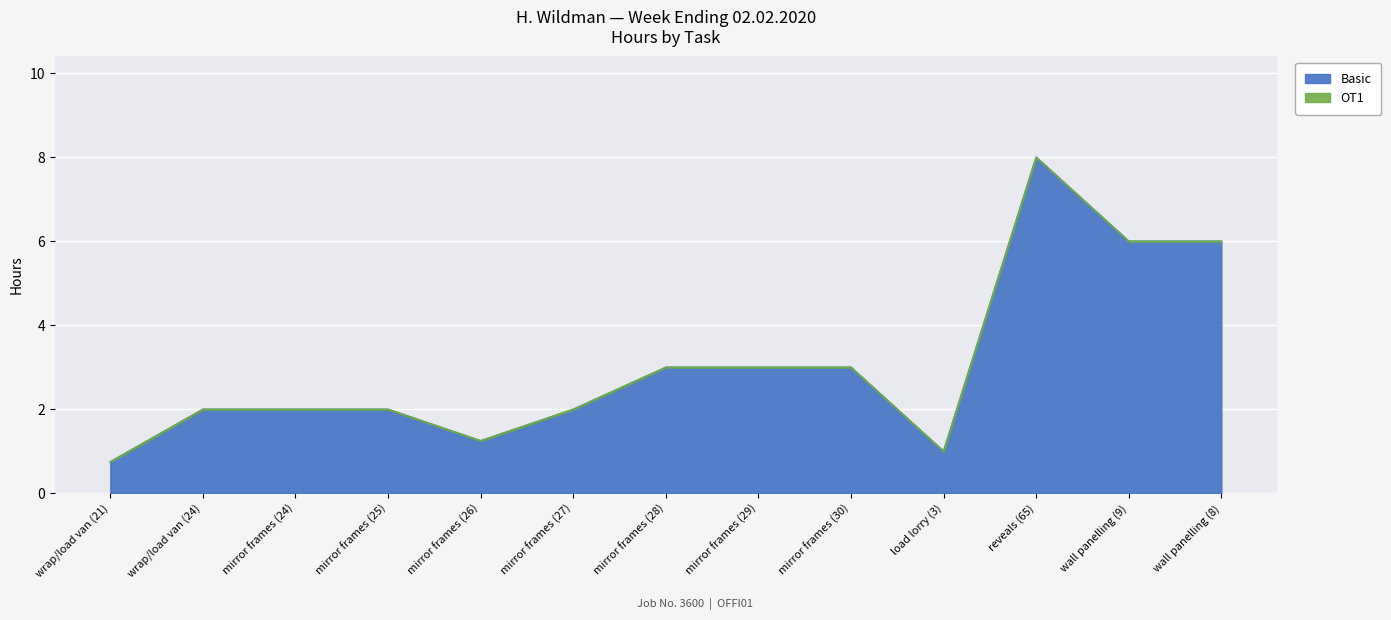

Approximately how many times larger is the value at mirror frames (27) compared to mirror frames (26)?

1.6